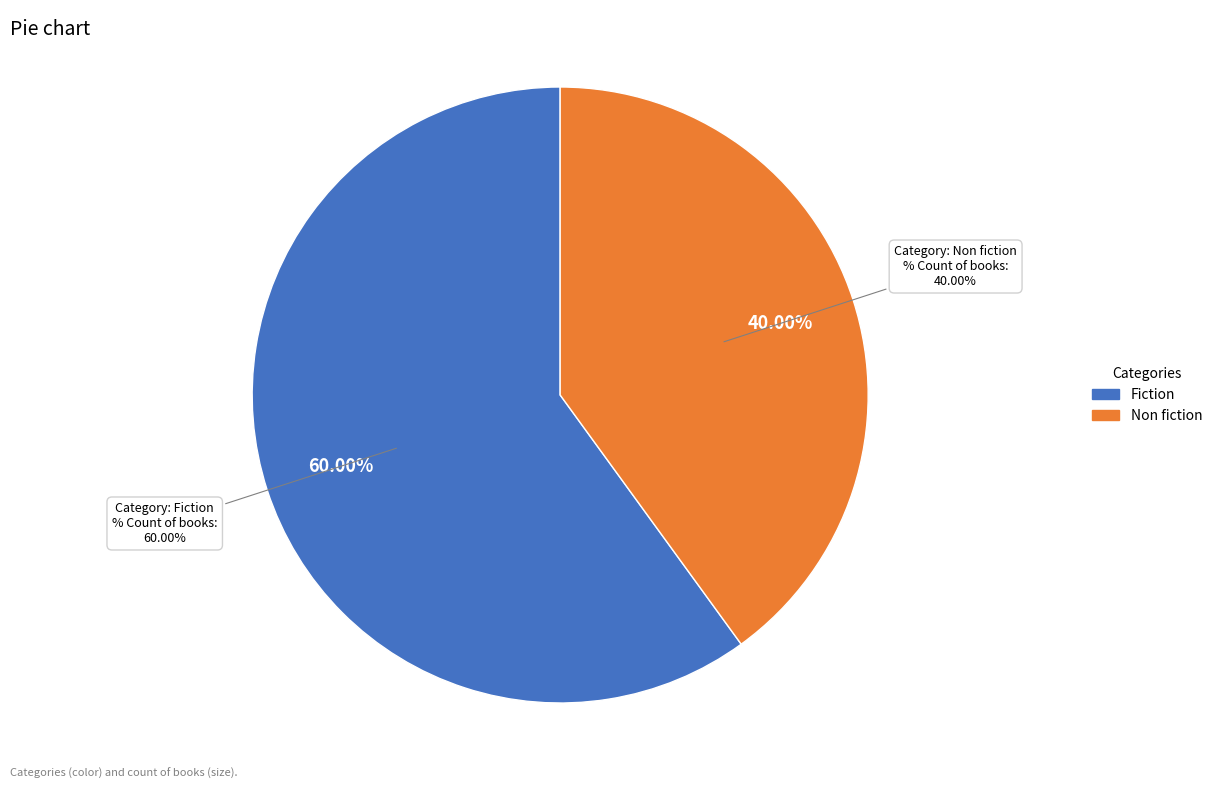

Rank the categories by value from lowest to highest.

Non fiction, Fiction